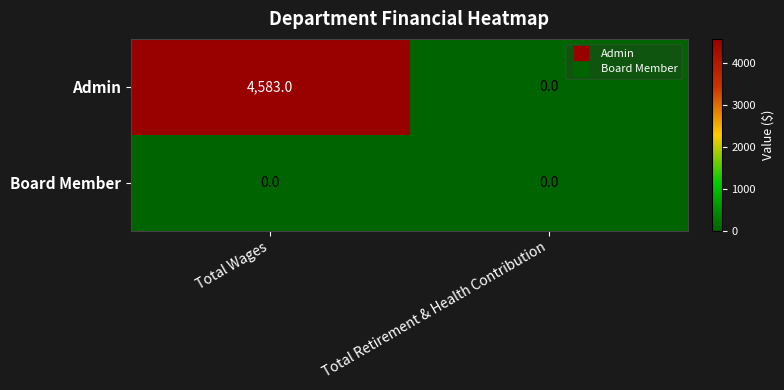

At which category does the chart reach its peak across all series?

Total Wages